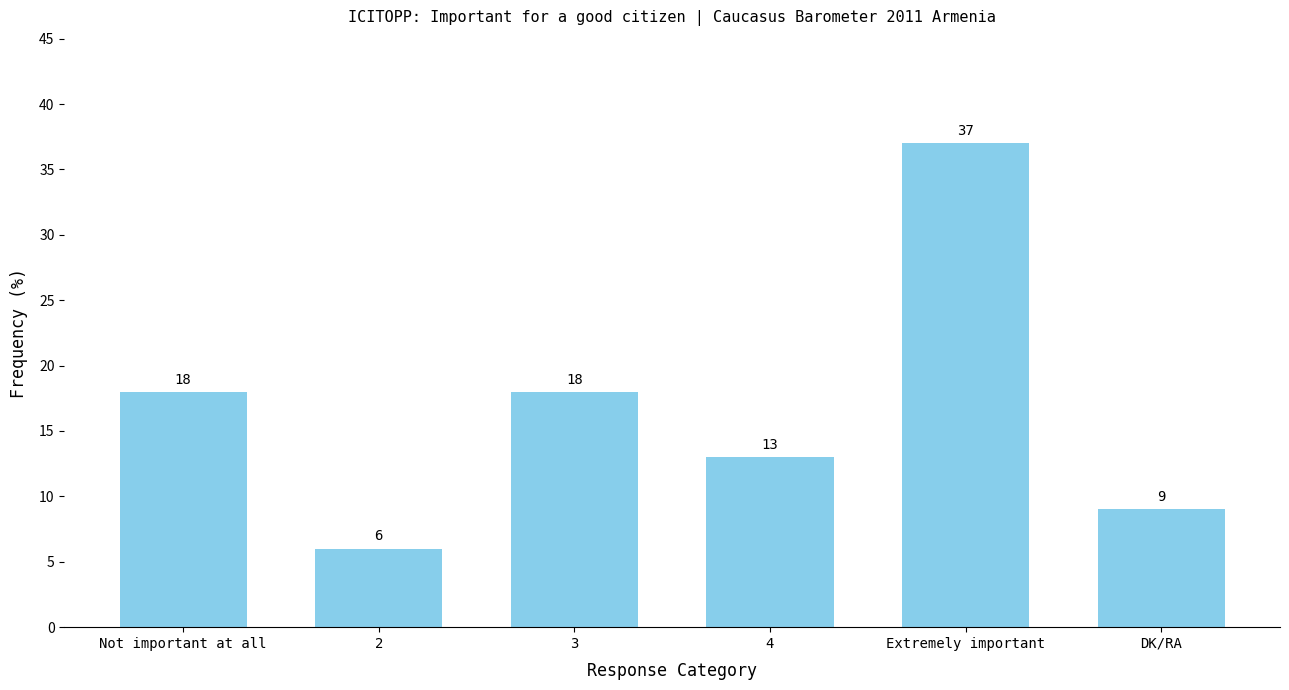

What is the sum of the values at Extremely important and 4?

50